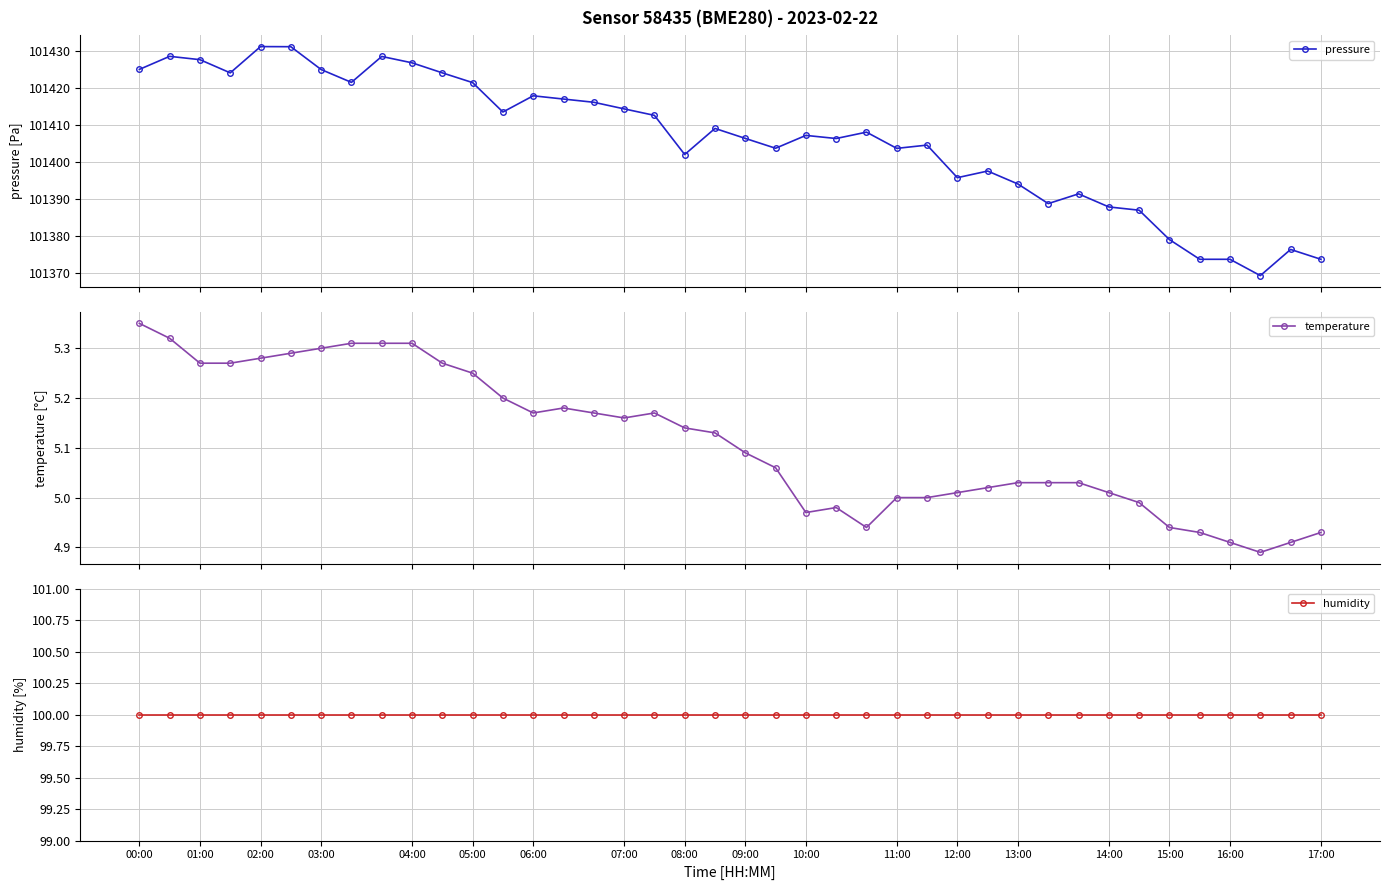

Reading right to left, list all the values displayed in this chart.

pressure: 101373.8	101376.5	101369.4	101373.8	101373.8	101379.1	101387.1	101387.9	101391.5	101388.8	101394.1	101397.6	101395.8	101404.6	101403.8	101408.1	101406.4	101407.2	101403.8	101406.4	101409.1	101402.1	101412.7	101414.4	101416.2	101417.1	101417.9	101413.6	101421.5	101424.1	101426.8	101428.6	101421.6	101425.0	101431.2	101431.2	101424.1	101427.7	101428.6	101425.1
temperature: 4.9	4.9	4.9	4.9	4.9	4.9	5.0	5.0	5.0	5.0	5.0	5.0	5.0	5.0	5.0	4.9	5.0	5.0	5.1	5.1	5.1	5.1	5.2	5.2	5.2	5.2	5.2	5.2	5.2	5.3	5.3	5.3	5.3	5.3	5.3	5.3	5.3	5.3	5.3	5.3
humidity: 100.0	100.0	100.0	100.0	100.0	100.0	100.0	100.0	100.0	100.0	100.0	100.0	100.0	100.0	100.0	100.0	100.0	100.0	100.0	100.0	100.0	100.0	100.0	100.0	100.0	100.0	100.0	100.0	100.0	100.0	100.0	100.0	100.0	100.0	100.0	100.0	100.0	100.0	100.0	100.0